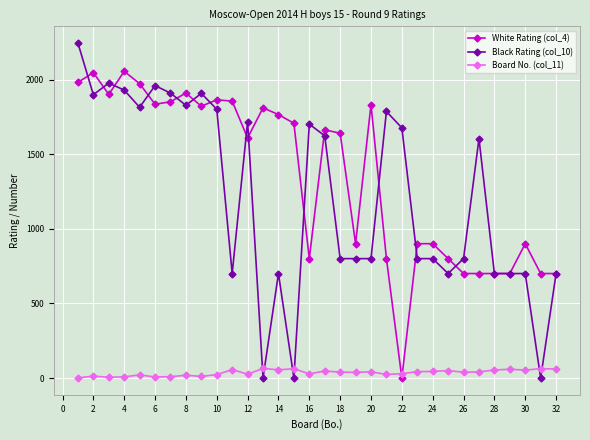

Which series has the largest total across all categories?

White Rating (col_4)